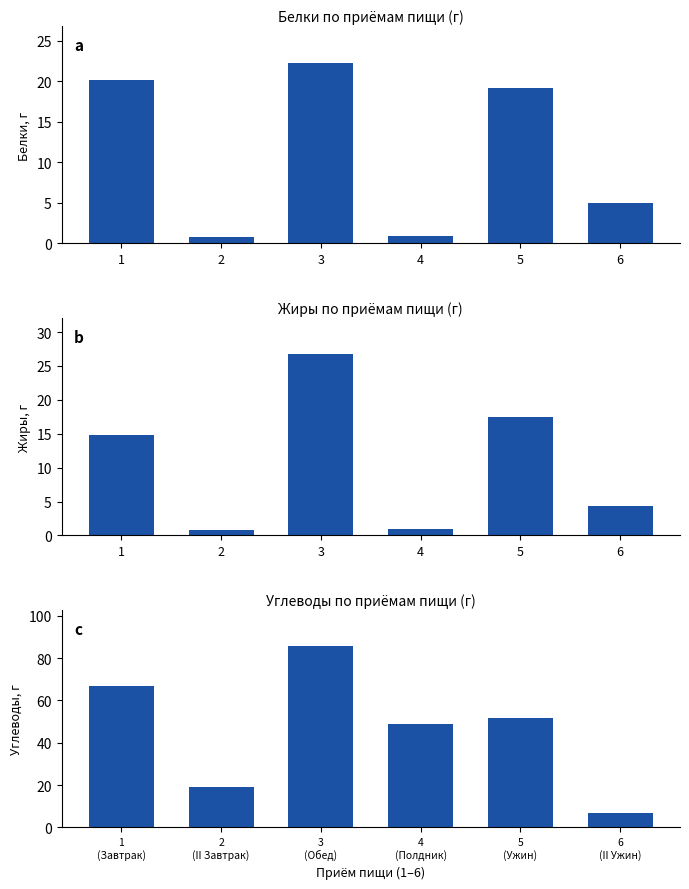

Rank the categories by Белки, г value from lowest to highest.

2, 4, 6, 5, 1, 3